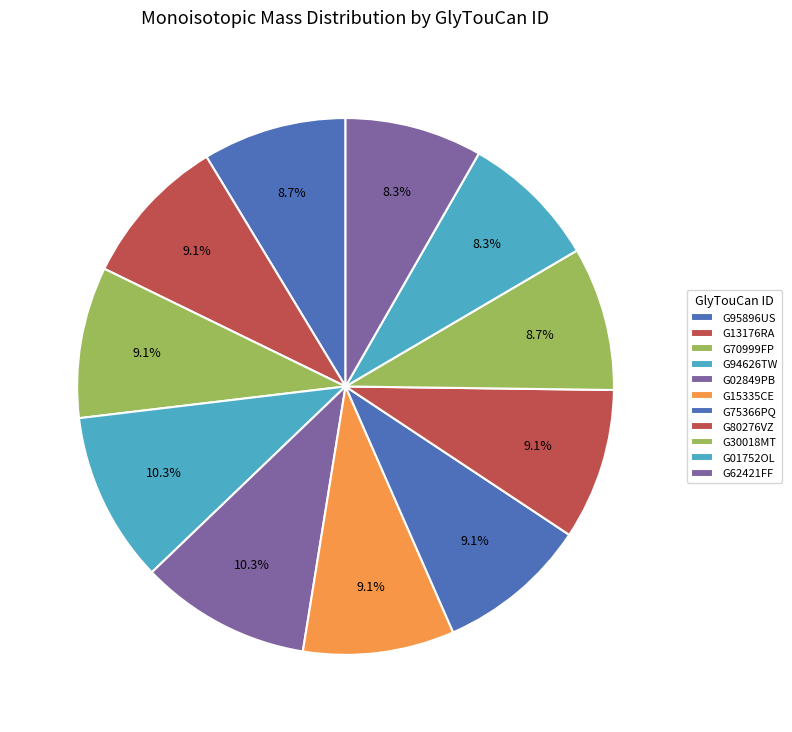

How many segments does this pie chart have?

11